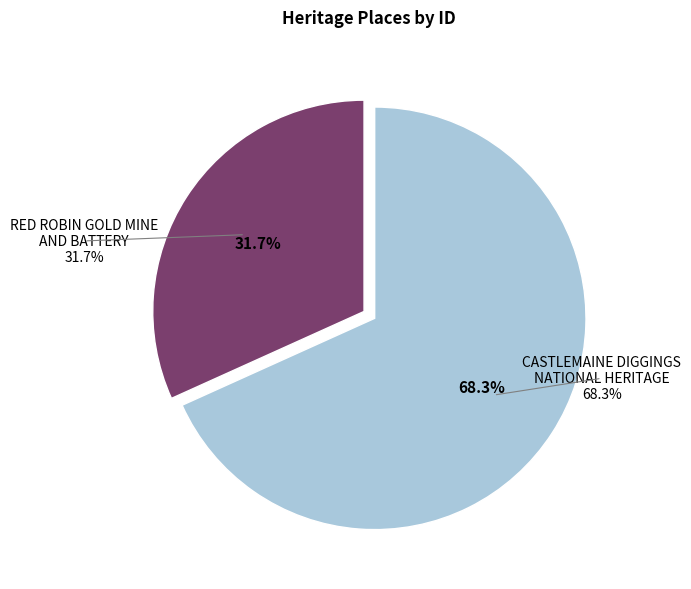

How many segments does this pie chart have?

2